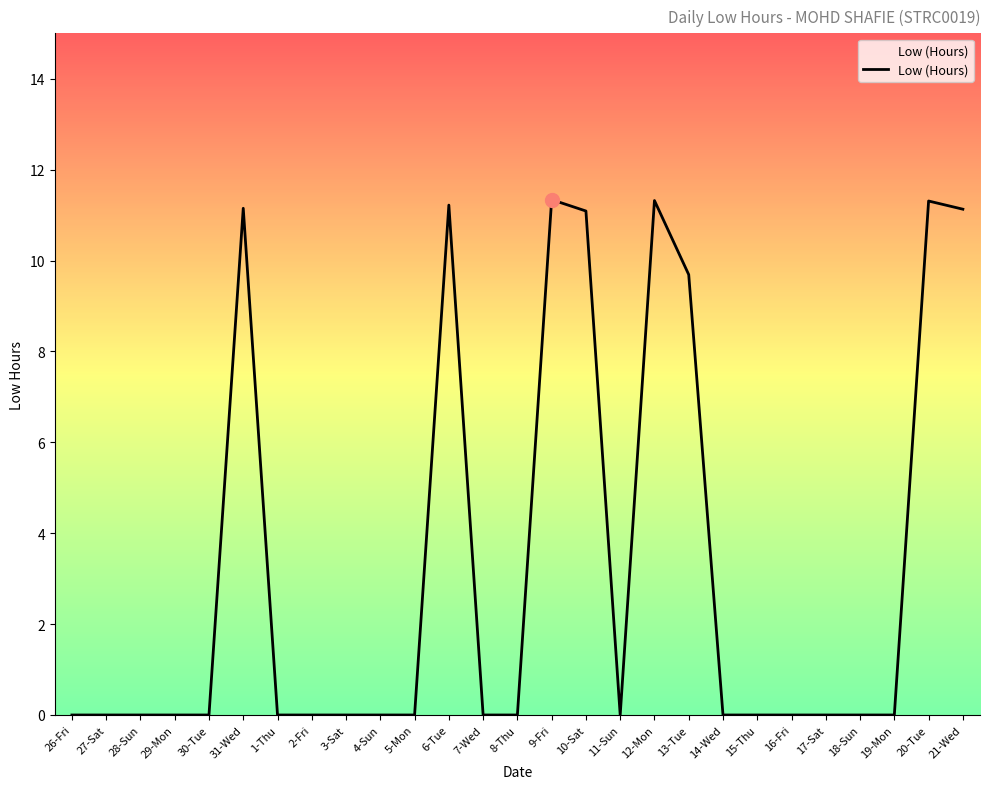

Is it true that the value at 18-Sun is -3.7?

False